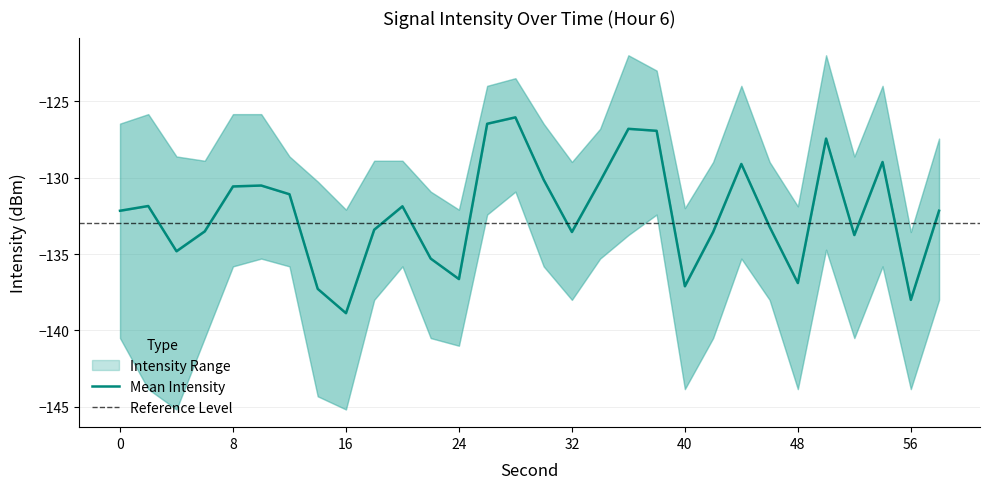

What is the approximate value of intensity_upper at 22?

-130.9